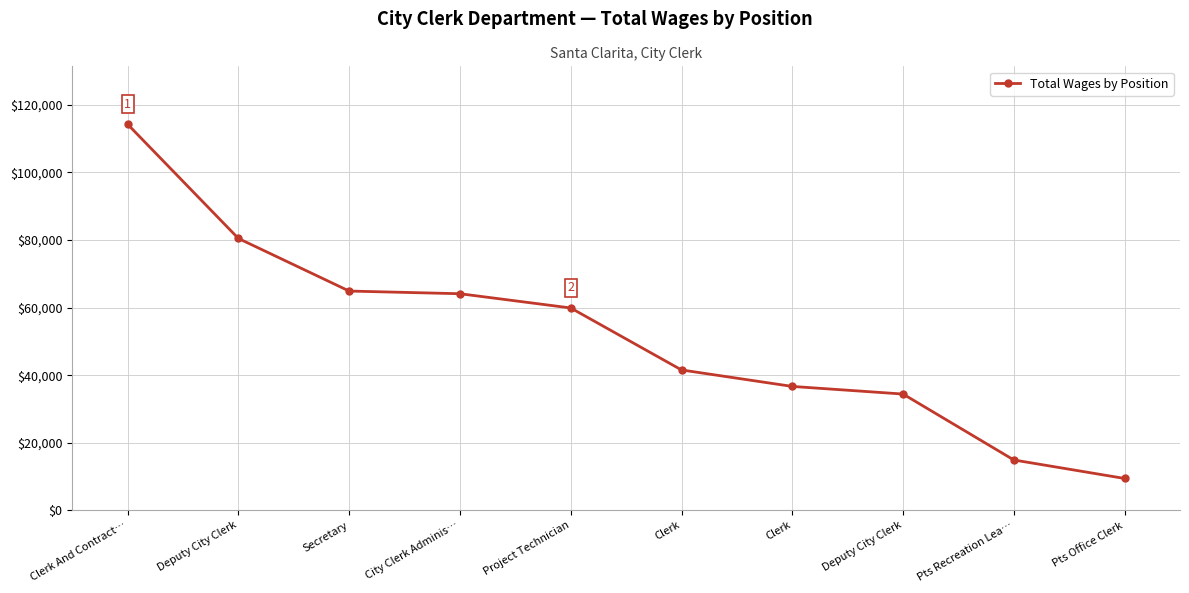

Is this an area chart (filled region under the line)?

No